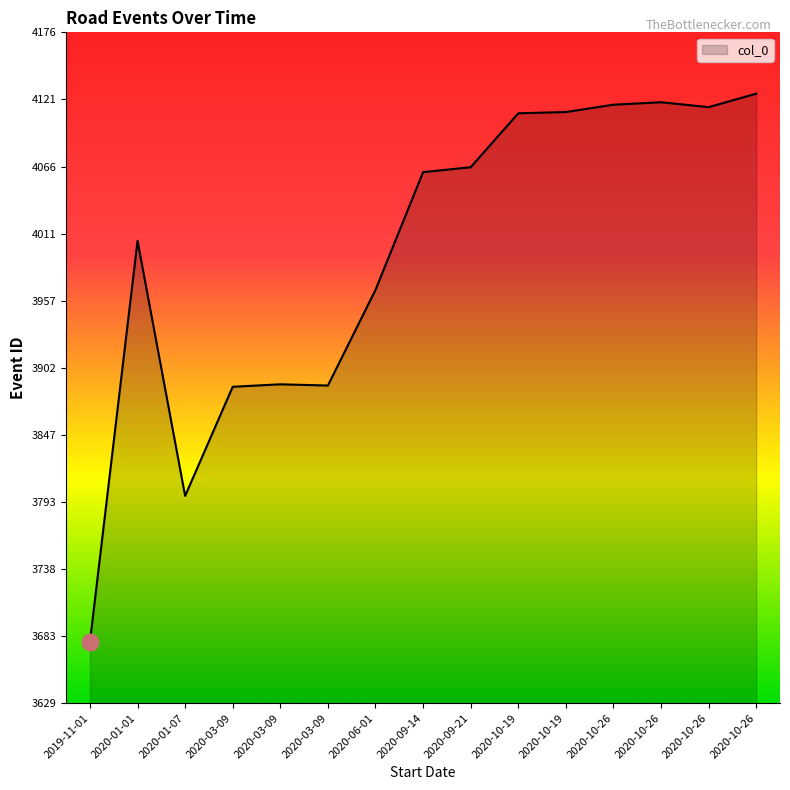

Is this an area chart (filled region under the line)?

Yes